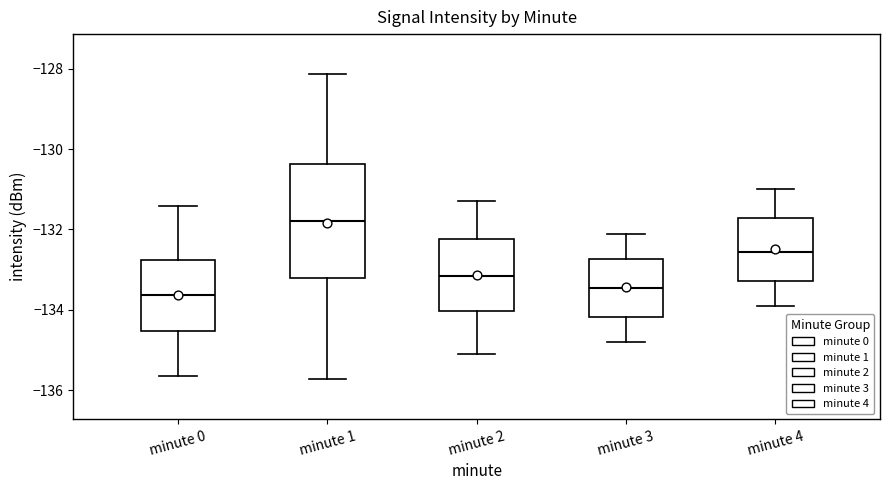

Reading left to right, transcribe this box plot: for each box, give where its median line is, the range the box spans, and where its two whiskers end, as read against the y-axis. The values are not printed on the chart, so give them approximately, as read against the axis.

minute 0: median -133.6, box -134.6 to -132.8, whiskers -135.6 to -131.4
minute 1: median -131.8, box -133.2 to -130.4, whiskers -135.8 to -128.2
minute 2: median -133.2, box -134.0 to -132.2, whiskers -135.0 to -131.2
minute 3: median -133.4, box -134.2 to -132.8, whiskers -134.8 to -132.0
minute 4: median -132.6, box -133.2 to -131.8, whiskers -133.8 to -131.0